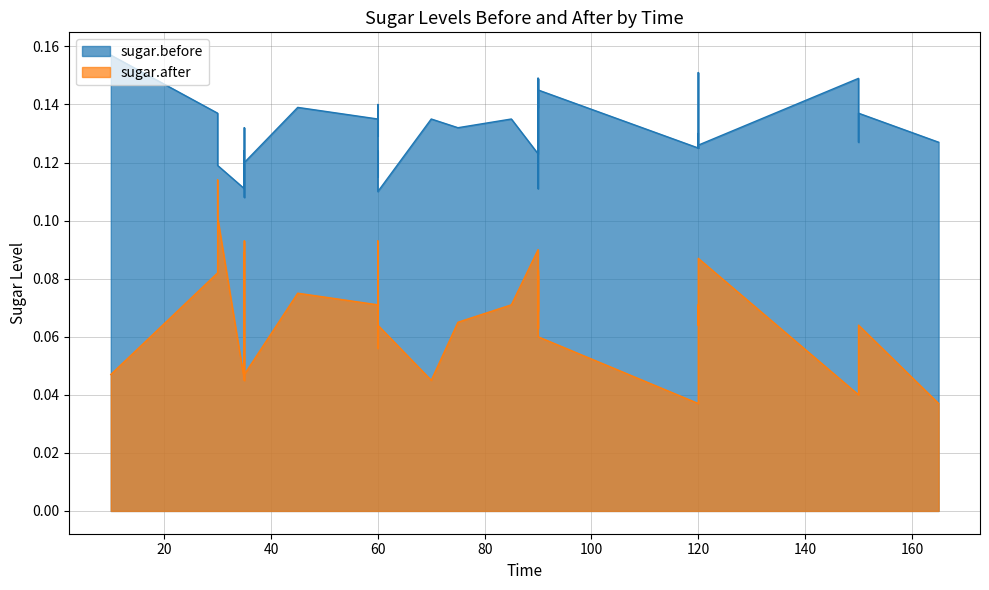

Is the value of sugar.before at 0 greater than the value of sugar.after at 7?

Yes